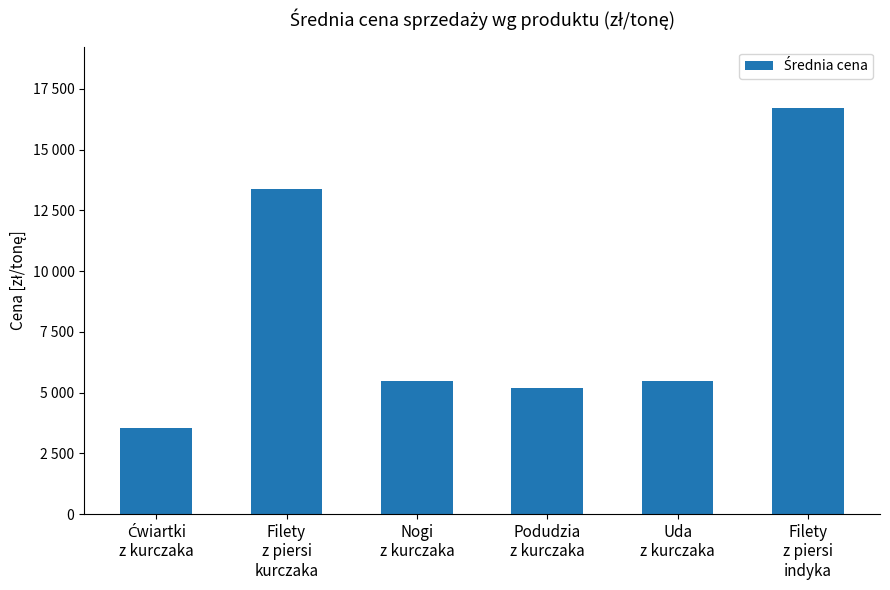

Rank the categories by value from lowest to highest.

Ćwiartki
z kurczaka, Podudzia
z kurczaka, Uda
z kurczaka, Nogi
z kurczaka, Filety
z piersi
kurczaka, Filety
z piersi
indyka